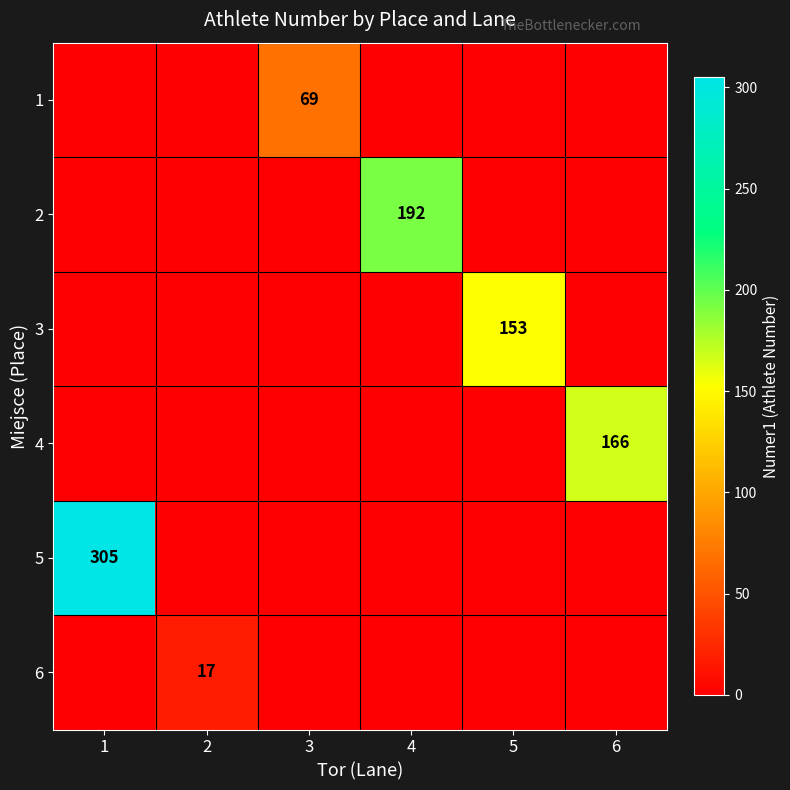

The 2 series shows 69 at 4. True or false?

False